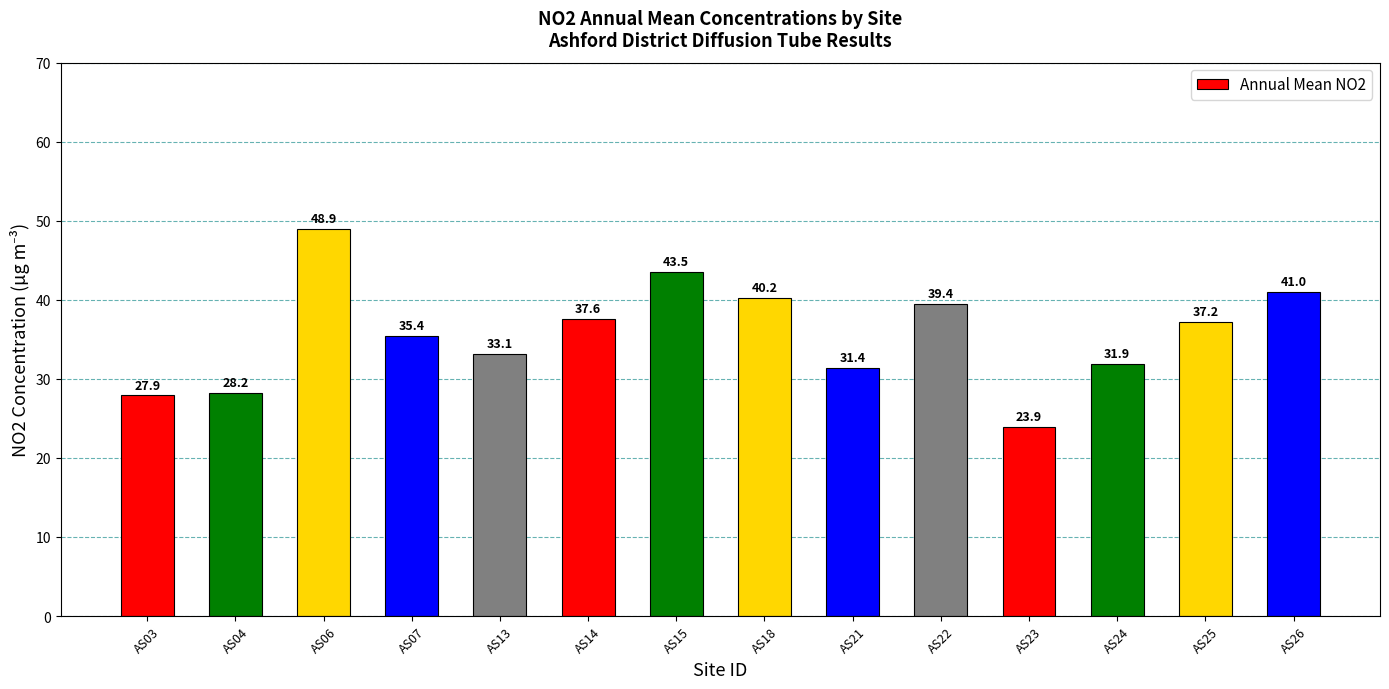

What is the value of the 13th bar from the left?

37.2